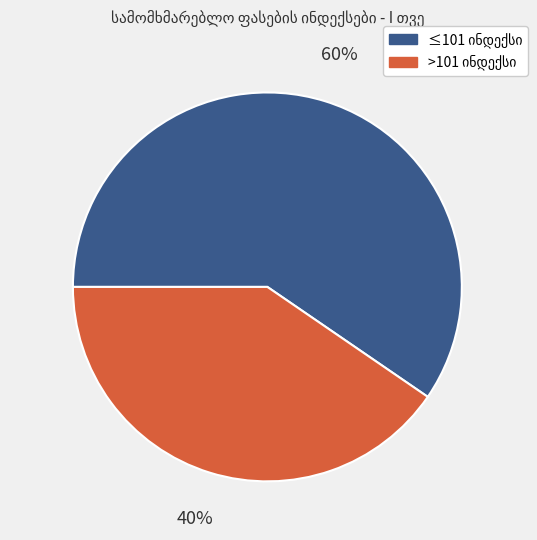

To the nearest percent, what is the average slice percentage?

50%